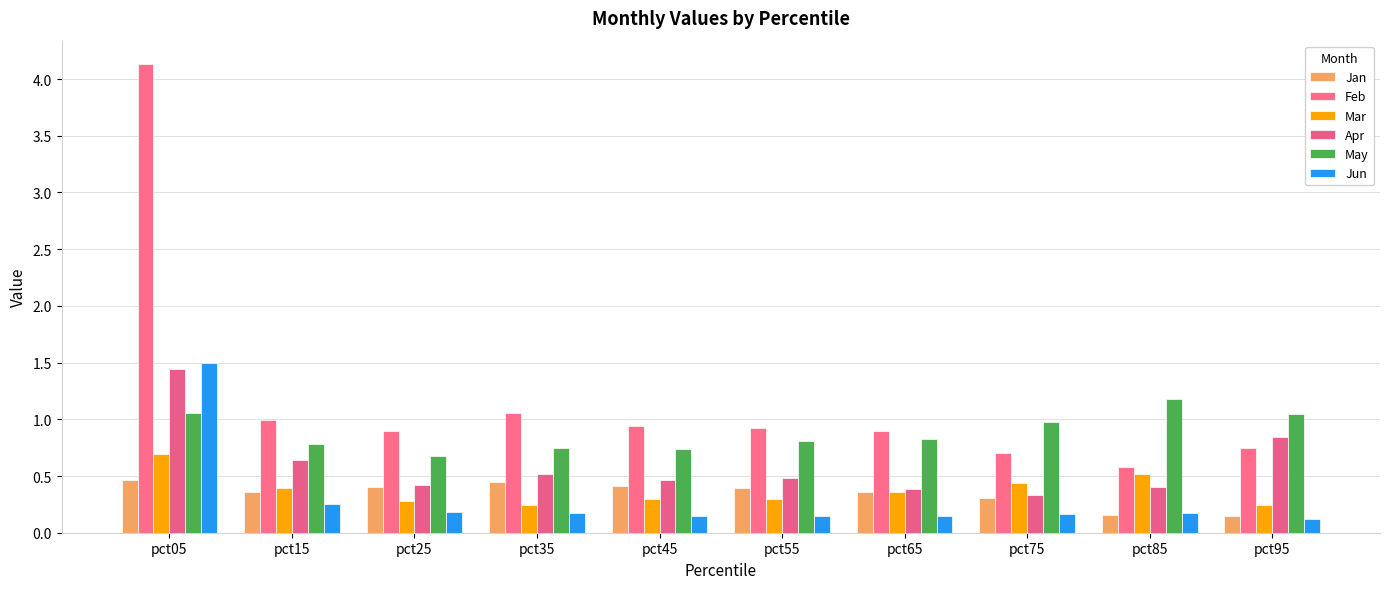

Is the value of Mar at pct85 greater than the value of May at pct15?

No